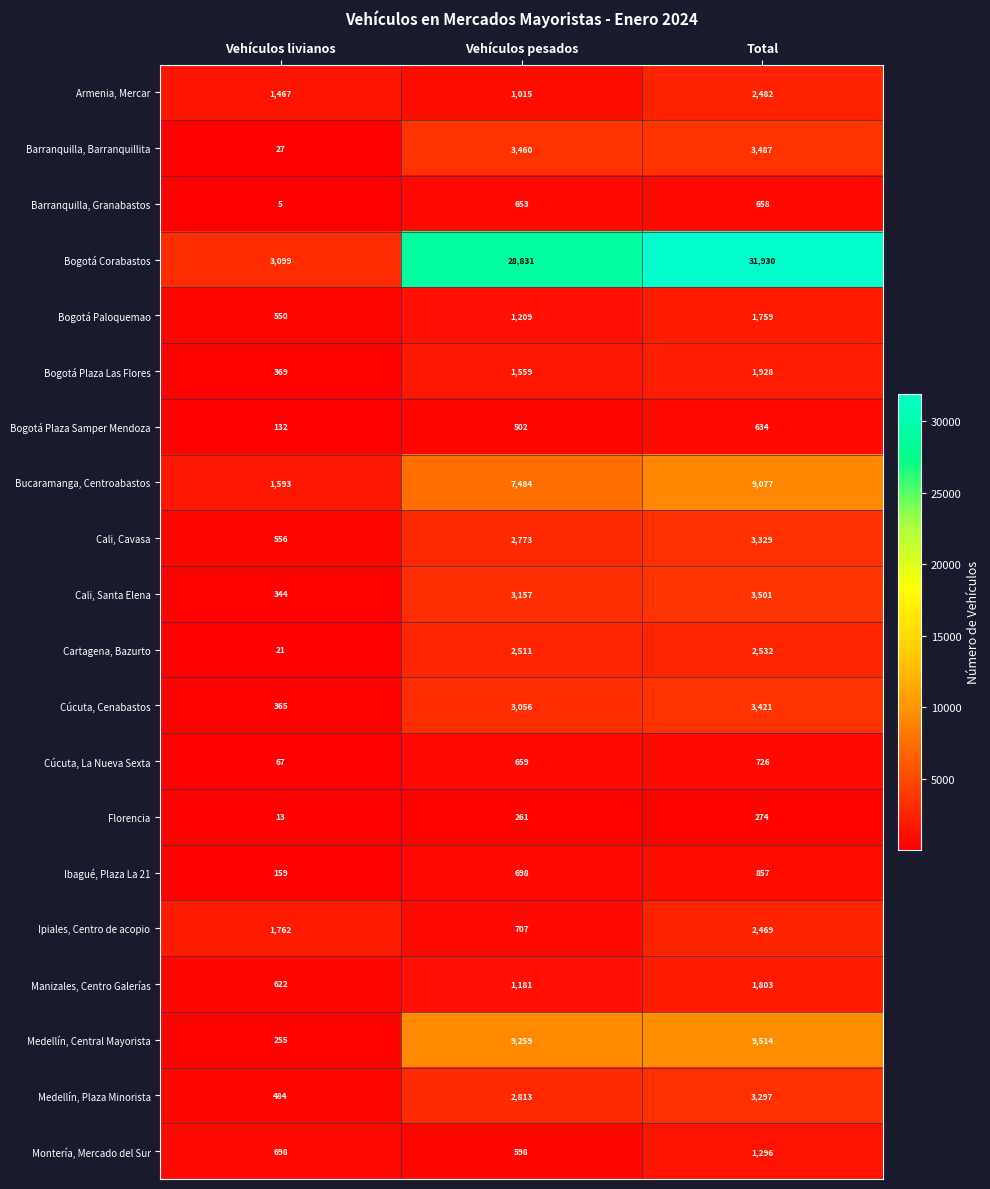

What is the sum of the Bogotá Plaza Las Flores values at Total and Vehículos pesados?

3487